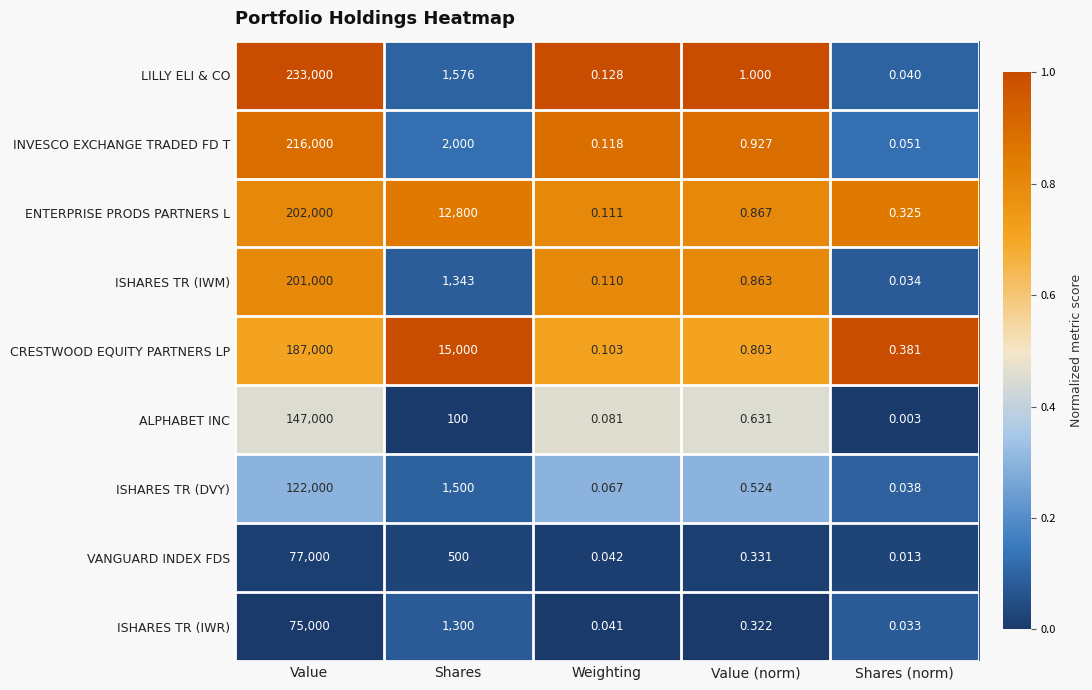

At which label does LILLY ELI & CO first exceed 1?

Value